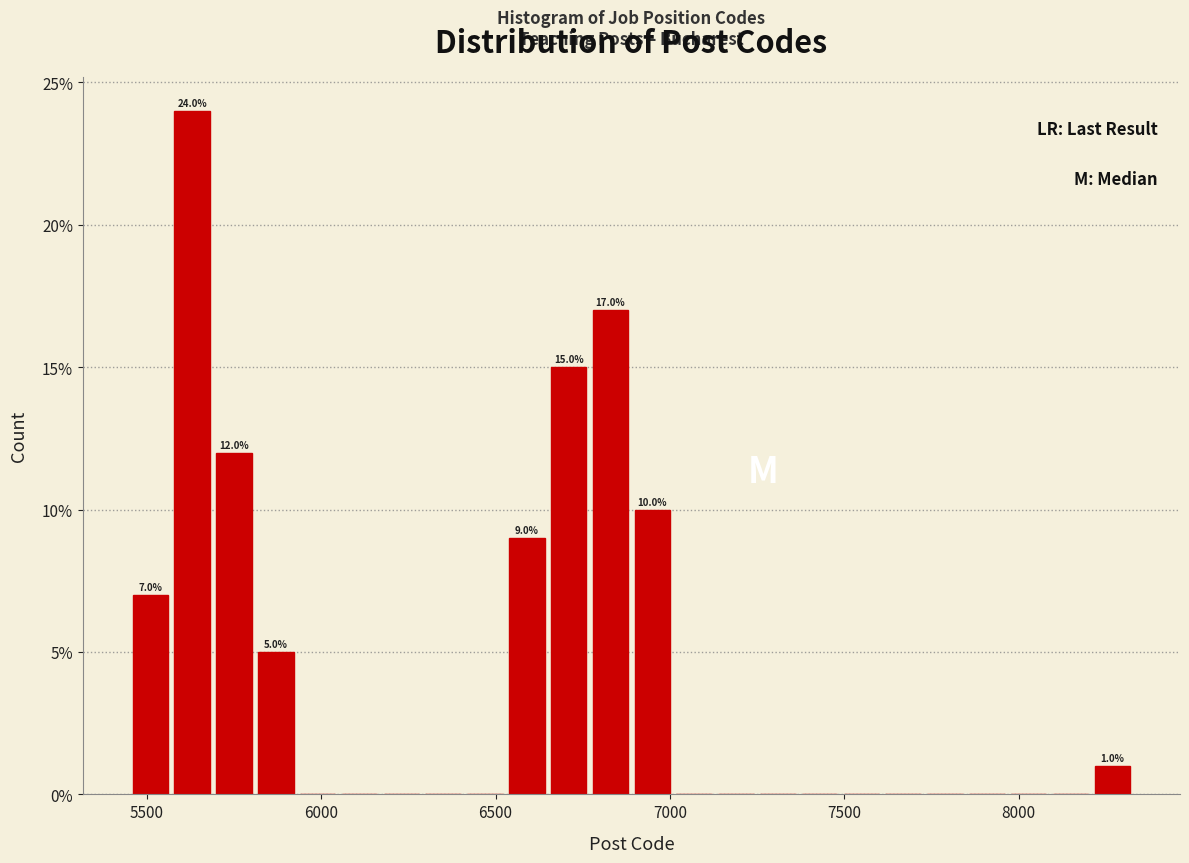

Around what value on the x-axis is the tallest bar? Give the approximate position of its centre, as read against the axis.

5650